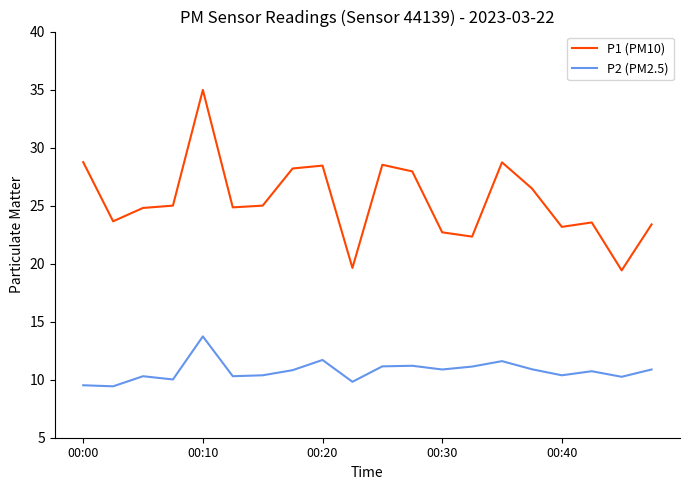

What are all the series names shown in the legend?

P1 (PM10), P2 (PM2.5)